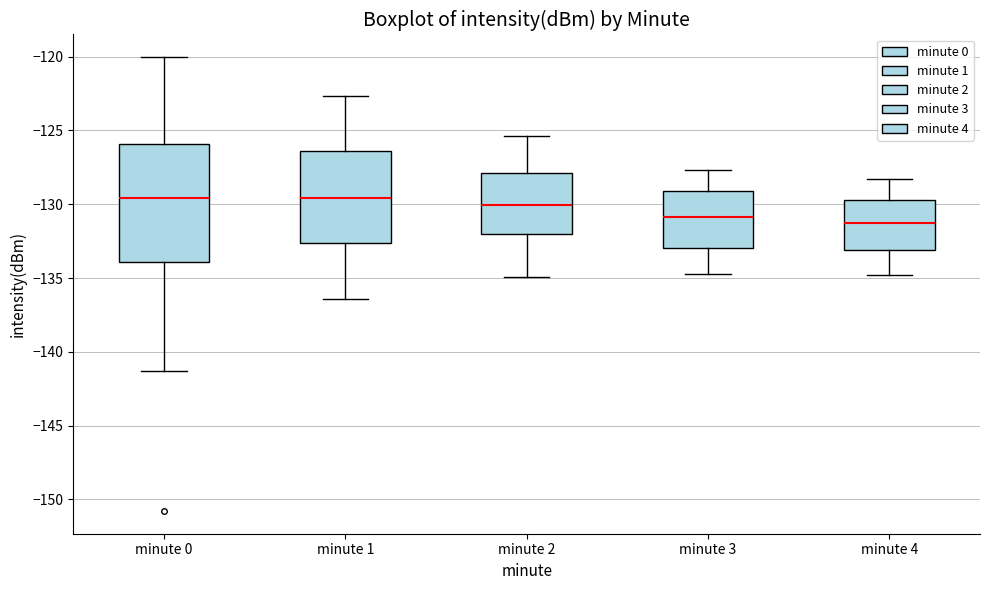

Reading left to right, transcribe this box plot: for each box, give where its median line is, the range the box spans, and where its two whiskers end, as read against the y-axis. The values are not printed on the chart, so give them approximately, as read against the axis.

minute 0: median -129.5, box -134.0 to -126.0, whiskers -141.5 to -120.0
minute 1: median -129.5, box -132.5 to -126.5, whiskers -136.5 to -122.5
minute 2: median -130.0, box -132.0 to -128.0, whiskers -135.0 to -125.5
minute 3: median -131.0, box -133.0 to -129.0, whiskers -134.5 to -127.5
minute 4: median -131.5, box -133.0 to -129.5, whiskers -135.0 to -128.5